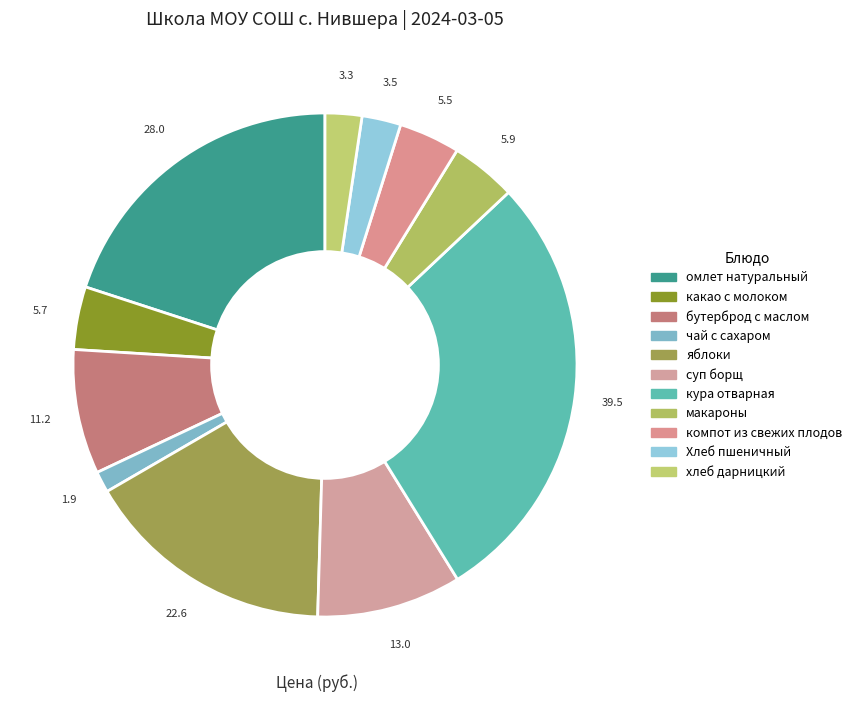

What is the smallest slice in the pie chart?

чай с сахаром